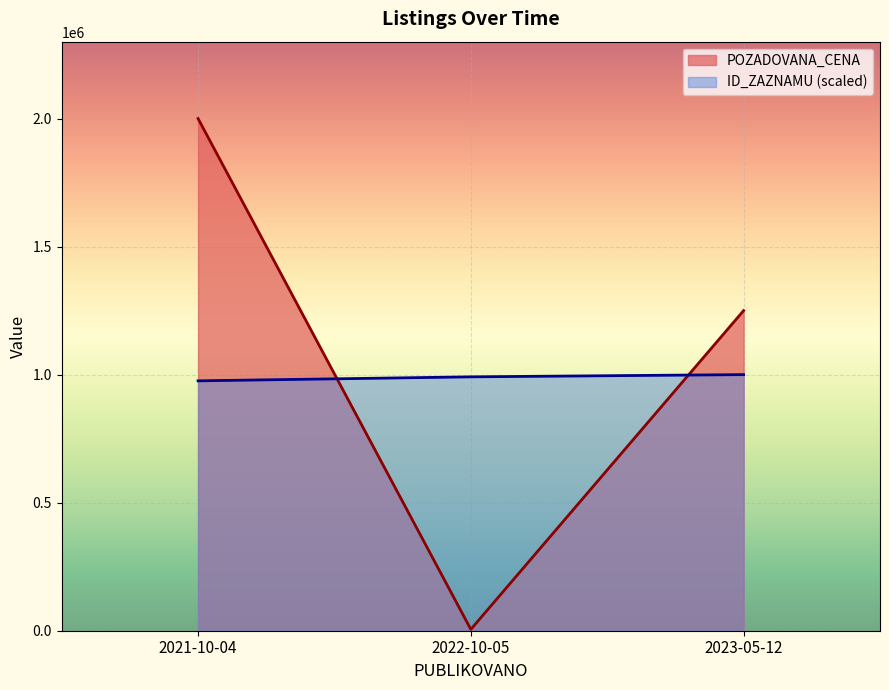

Reading right to left, what are all the values shown in this chart?

POZADOVANA_CENA: 2022-10-05=5210	2023-05-12=1250000	2021-10-04=2000000
ID_ZAZNAMU: 2022-10-05=97031	2023-05-12=97884	2021-10-04=95504